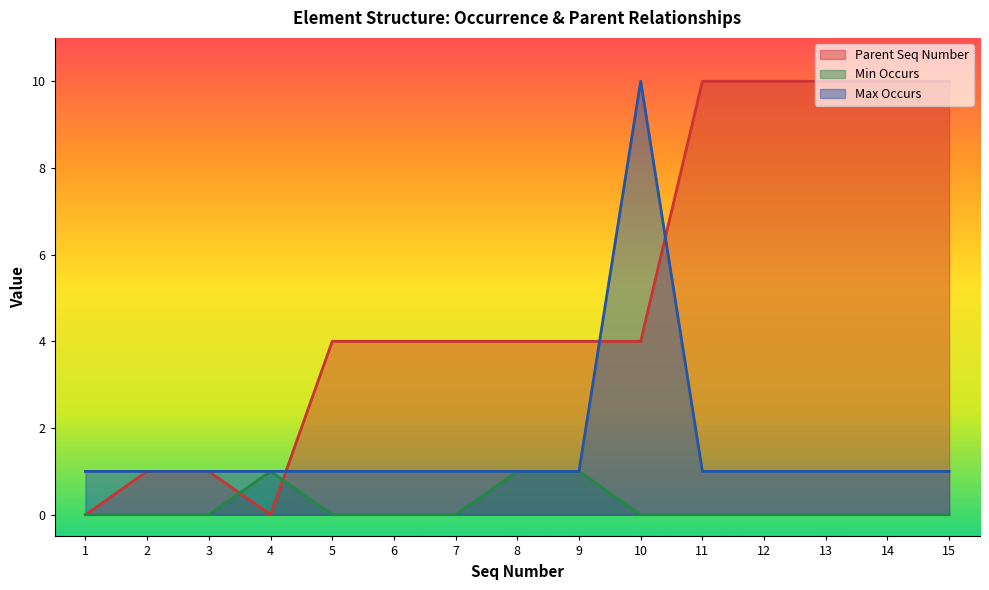

How many lines are shown in the chart?

3